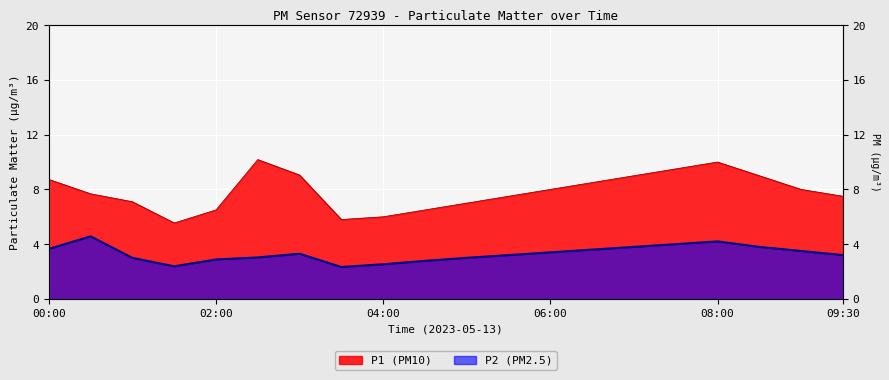

What are all the series names shown in the legend?

P1, P2